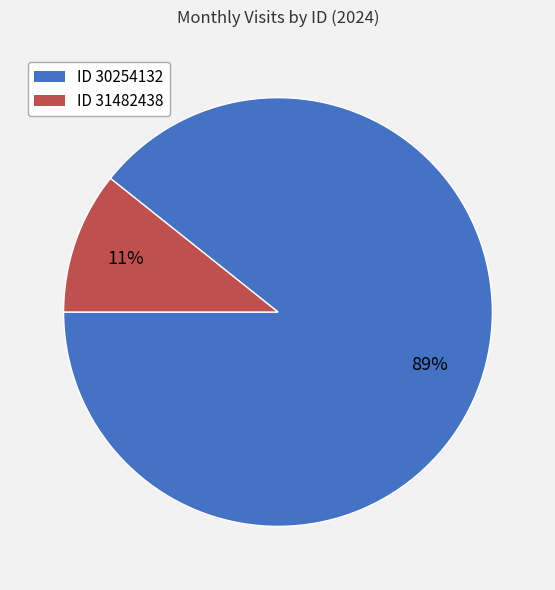

Is there any slice that represents more than half of the pie?

Yes